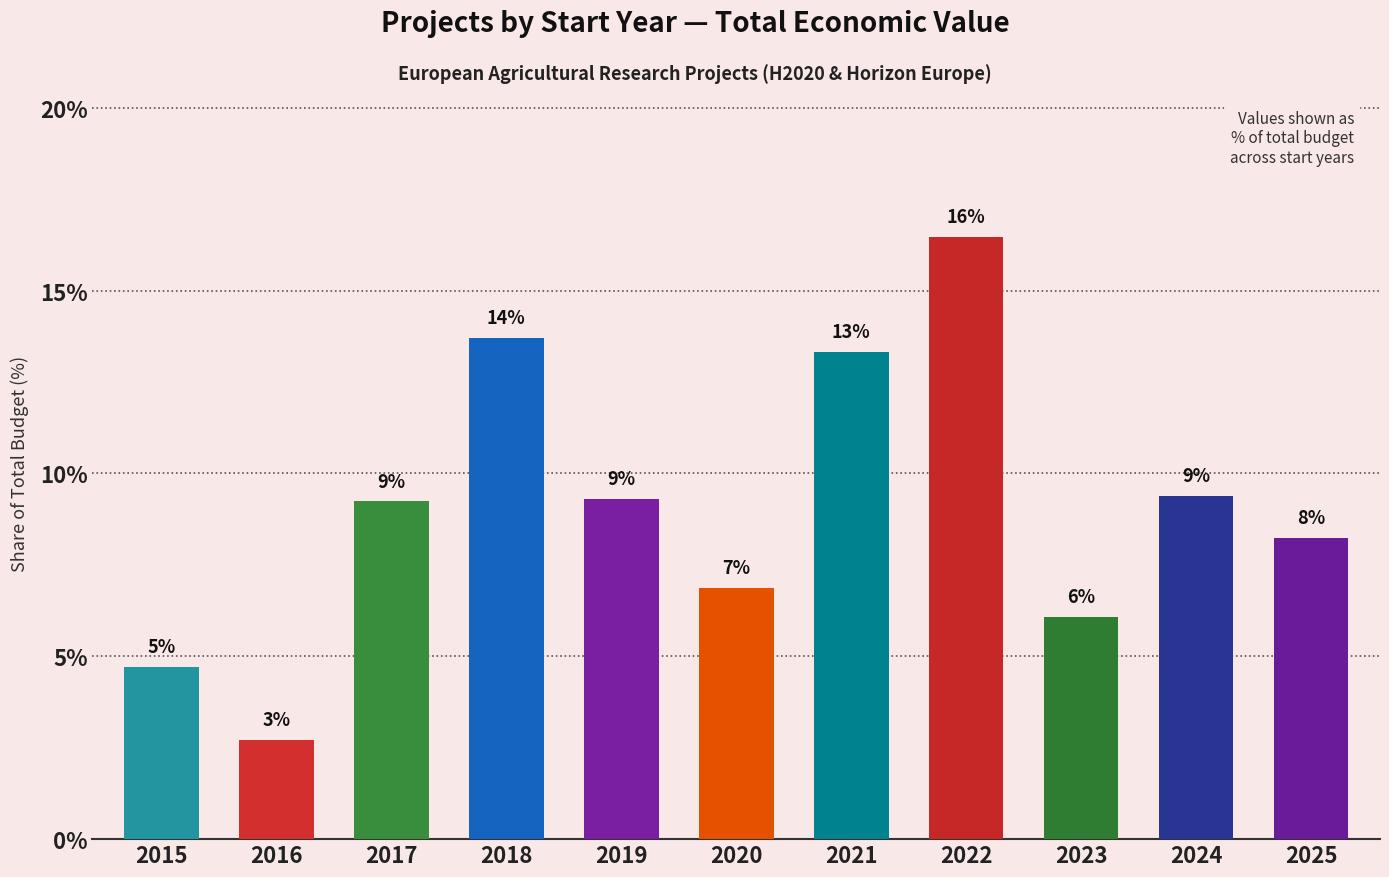

Reading left to right, transcribe all the data shown in this chart.

4.7	2.7	9.2	13.7	9.3	6.9	13.3	16.5	6.1	9.4	8.2